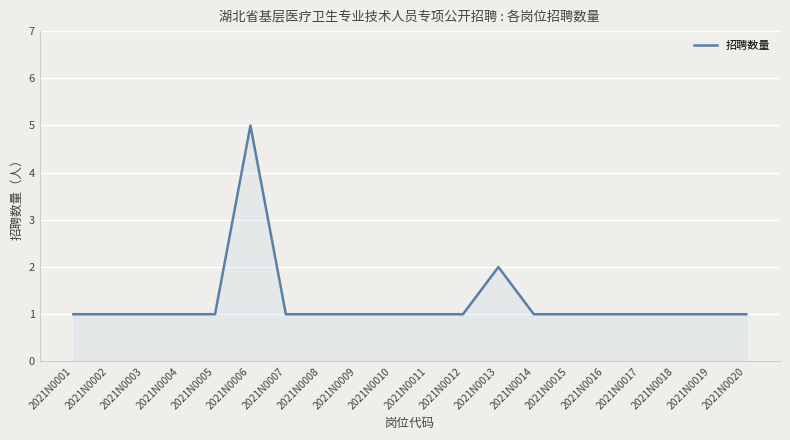

What is the ratio of the value at 2021N0015 to the value at 2021N0013?

0.5